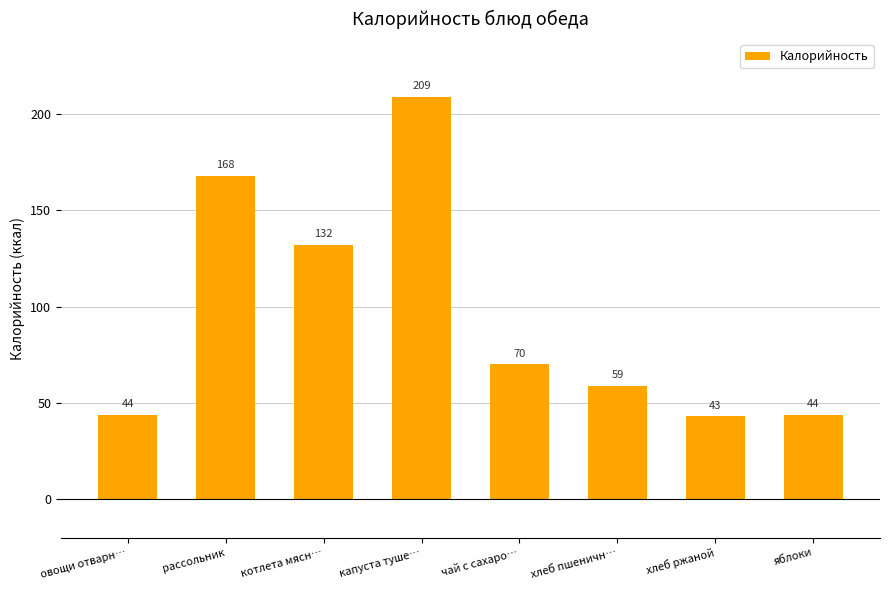

What is the change in value from рассольник to капуста туше…?

+41